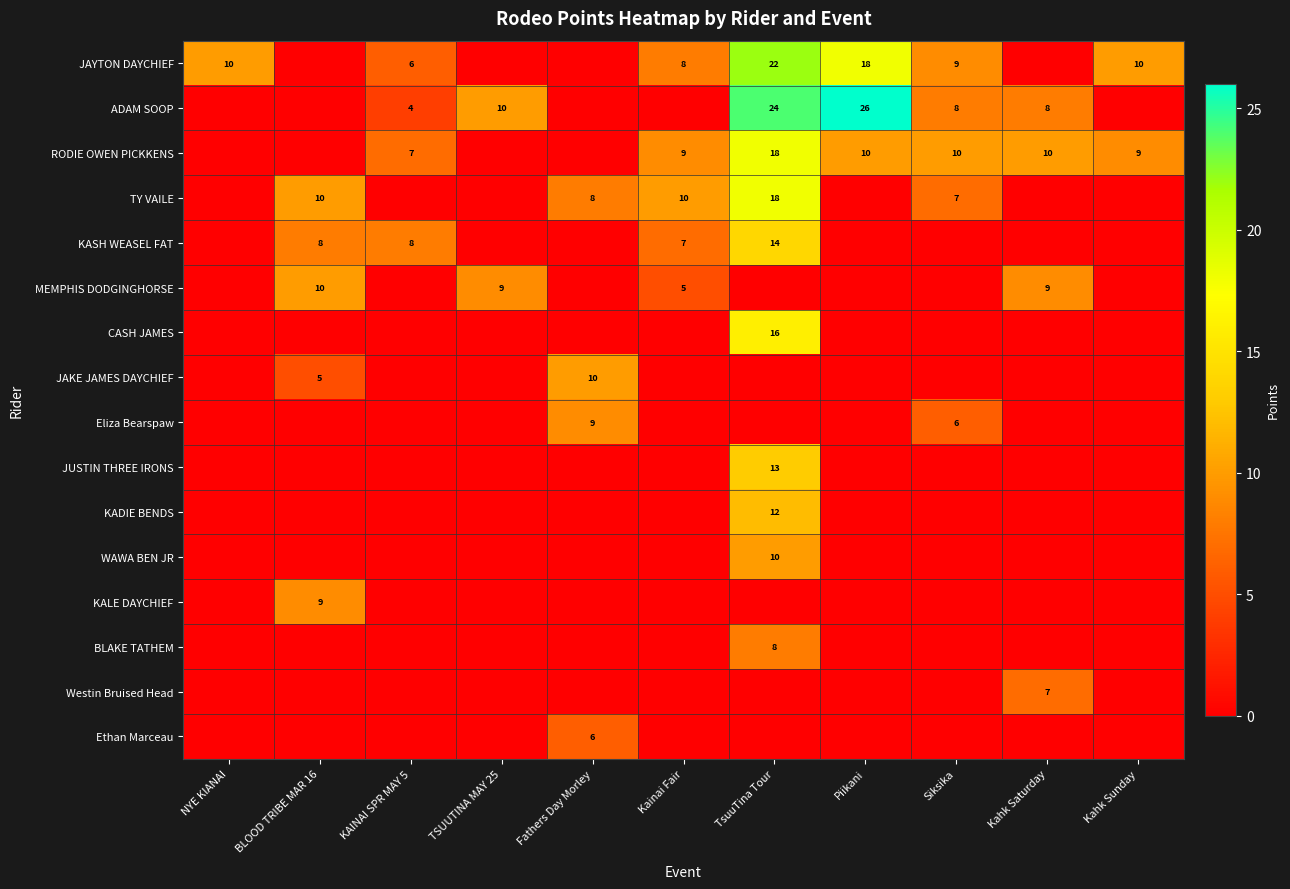

True or false: JAYTON DAYCHIEF has a value of 3 at Kahk Sunday.

False